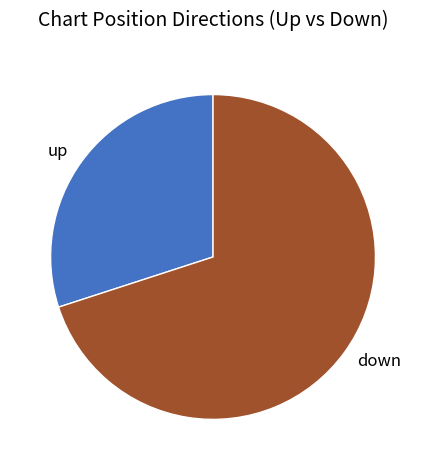

Which slice is the largest?

down